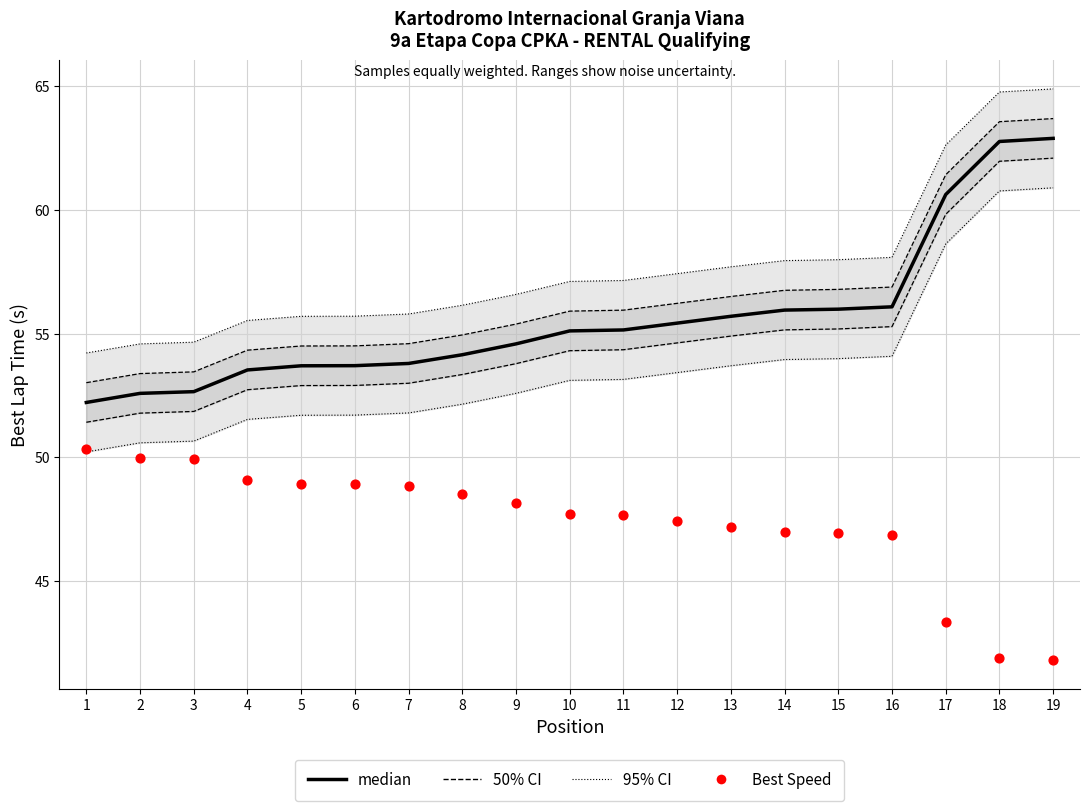

Which series has the largest total across all categories?

median